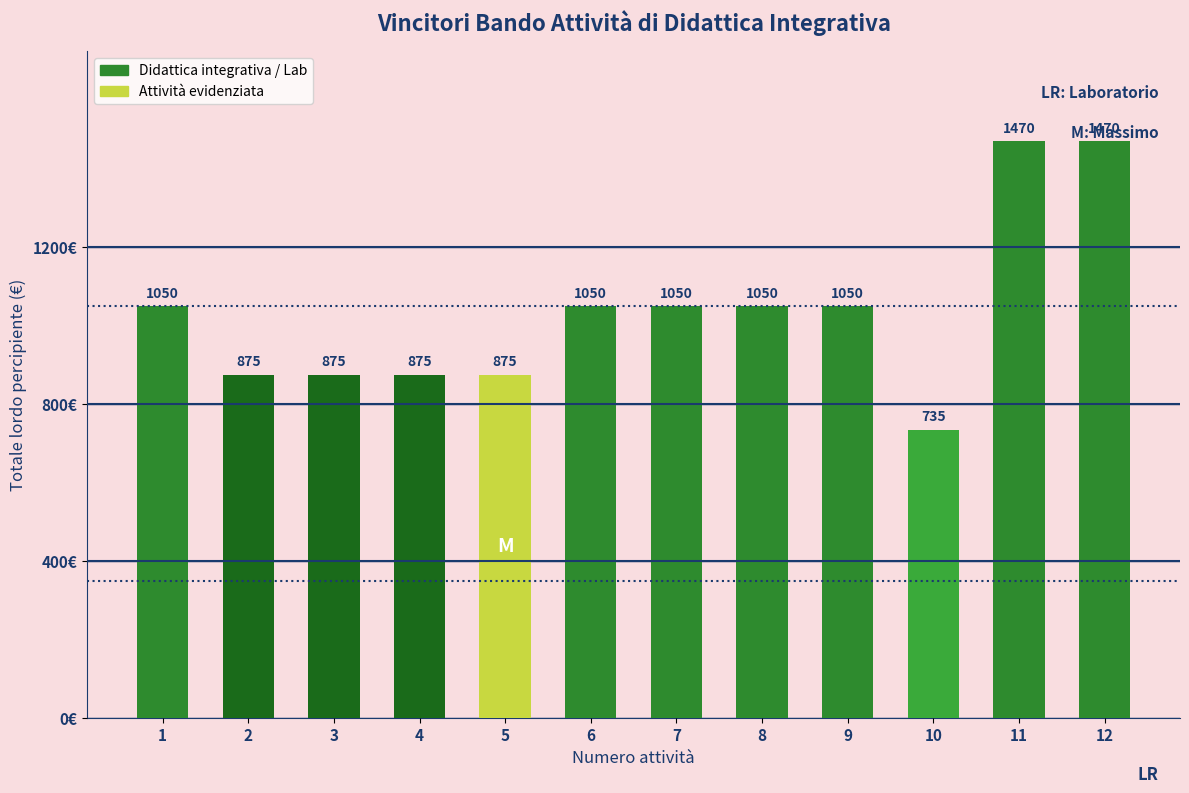

What is the value of the 8th bar from the left?

1050